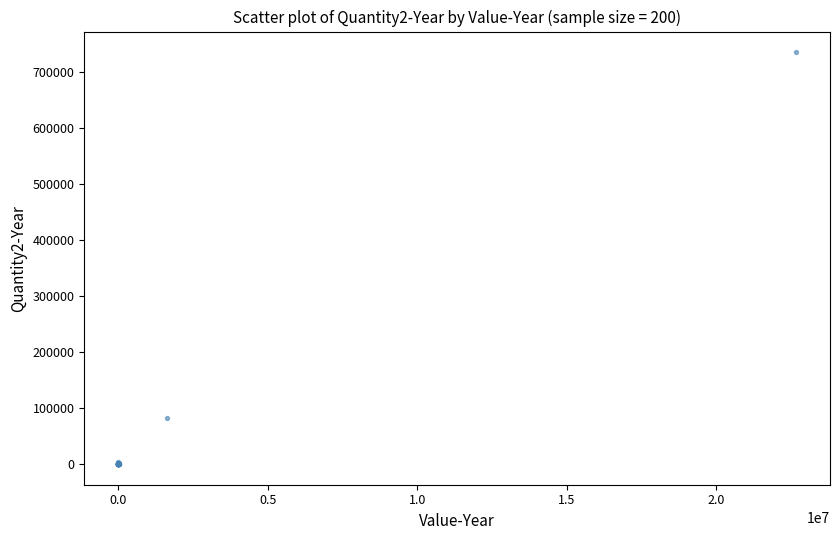

What Y value in the scatter plot is closest to 367837?

81789